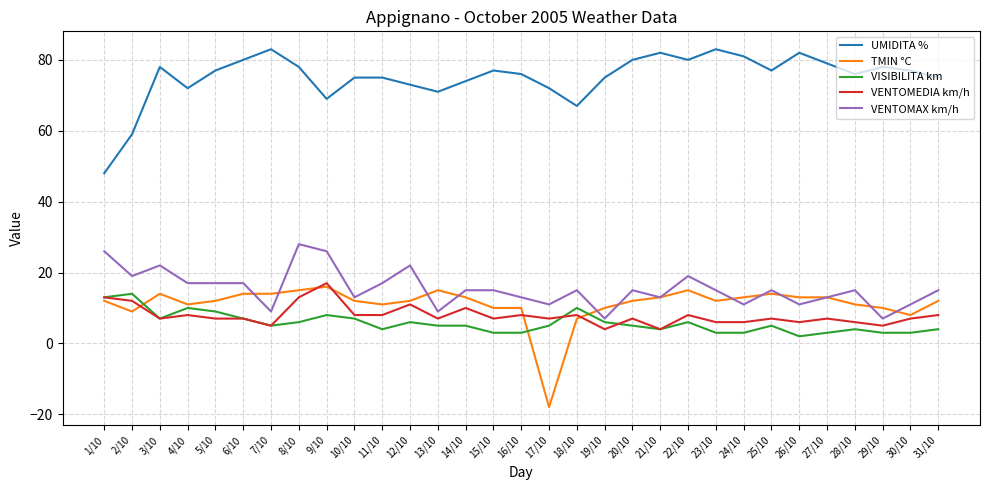

Reading right to left, list all the values displayed in this chart.

UMIDITA %: 75	77	78	76	79	82	77	81	83	80	82	80	75	67	72	76	77	74	71	73	75	75	69	78	83	80	77	72	78	59	48
TMIN °C: 12	8	10	11	13	13	14	13	12	15	13	12	10	7	-18	10	10	13	15	12	11	12	16	15	14	14	12	11	14	9	12
VISIBILITA km: 4	3	3	4	3	2	5	3	3	6	4	5	6	10	5	3	3	5	5	6	4	7	8	6	5	7	9	10	7	14	13
VENTOMEDIA km/h: 8	7	5	6	7	6	7	6	6	8	4	7	4	8	7	8	7	10	7	11	8	8	17	13	5	7	7	8	7	12	13
VENTOMAX km/h: 15	11	7	15	13	11	15	11	15	19	13	15	7	15	11	13	15	15	9	22	17	13	26	28	9	17	17	17	22	19	26